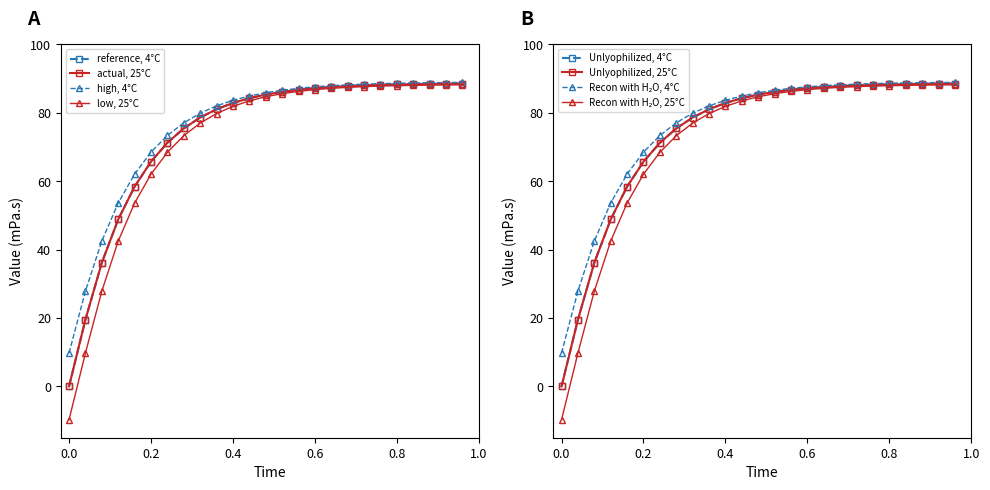

How many data points does each series have?

25